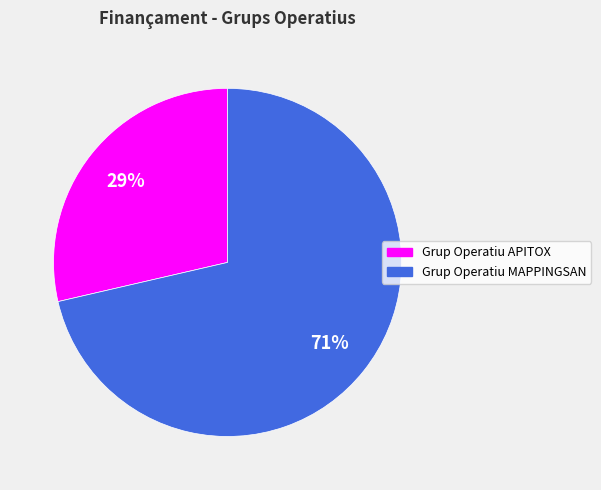

Between Grup Operatiu APITOX and Grup Operatiu MAPPINGSAN, which is larger?

Grup Operatiu MAPPINGSAN